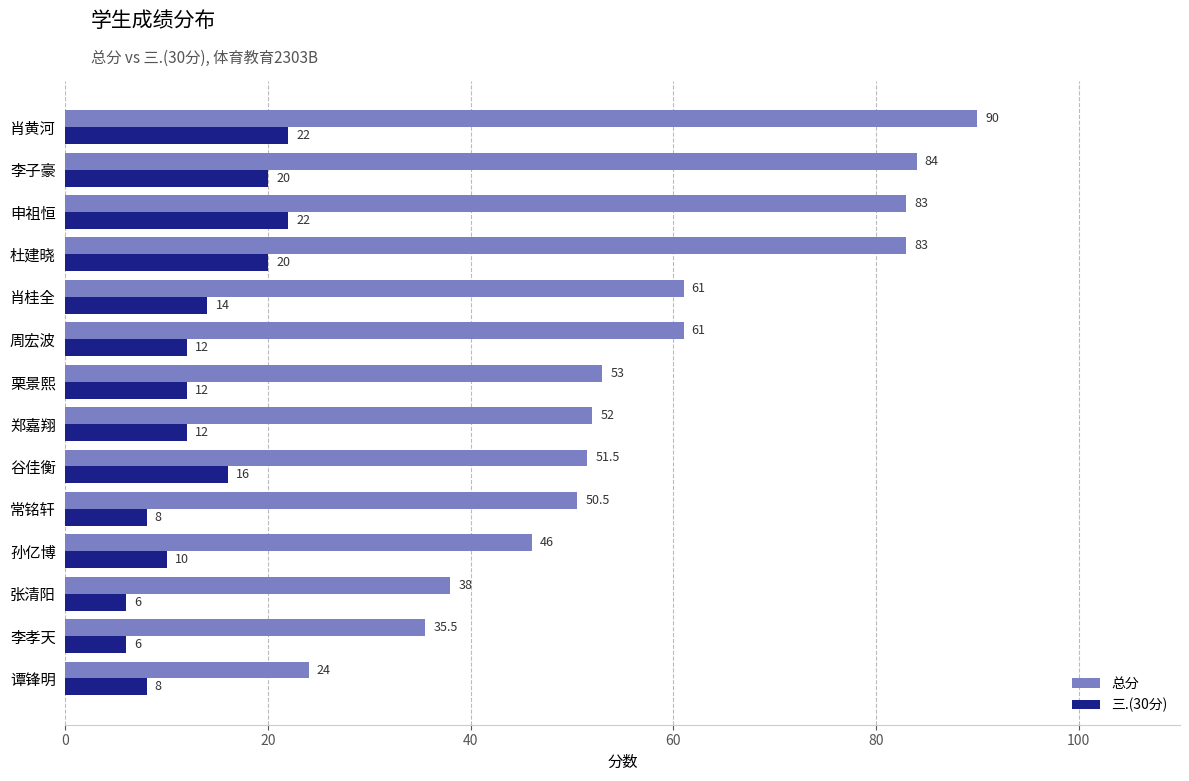

At which category is the sum across all series the highest?

肖黄河